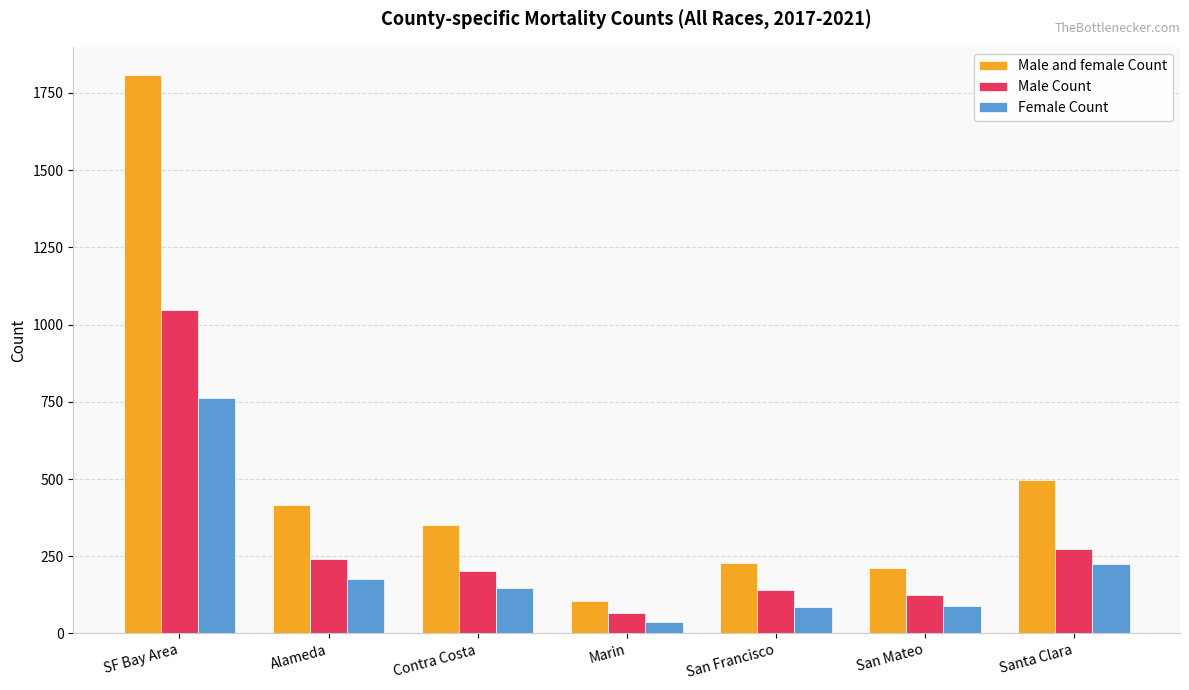

The value of Male and female Count at San Mateo is 66. True or false?

False